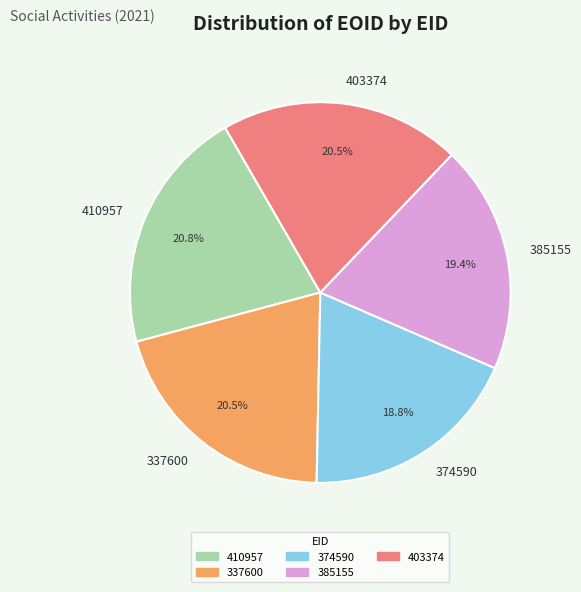

Is it true that 403374 is 28% of the pie?

False